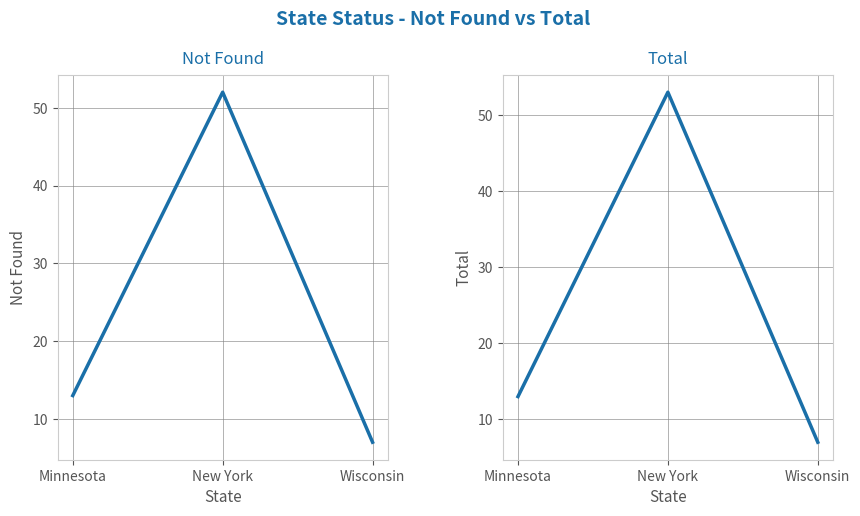

Read the Not Found value at New York, to the nearest 10.

50